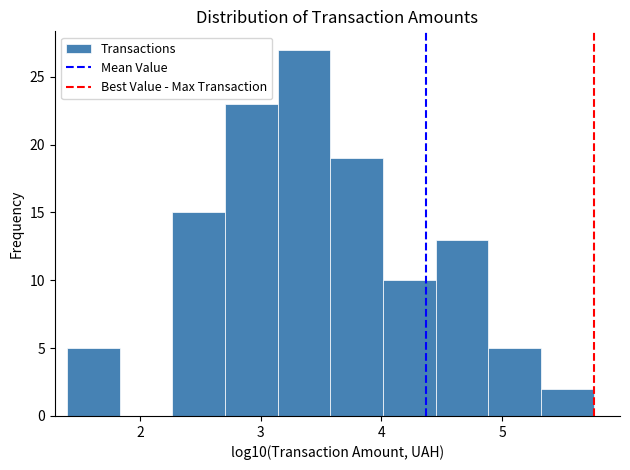

Reading left to right, list every bar in this chart as the range it spans on the x-axis followed by its height. Neither the bar edges nor the heights are printed on the chart, so give them approximately, as read against the axes.

1.4 to 1.8: 5
1.8 to 2.3: 0
2.3 to 2.7: 15
2.7 to 3.1: 23
3.1 to 3.6: 27
3.6 to 4.0: 19
4.0 to 4.4: 10
4.4 to 4.9: 13
4.9 to 5.3: 5
5.3 to 5.8: 2